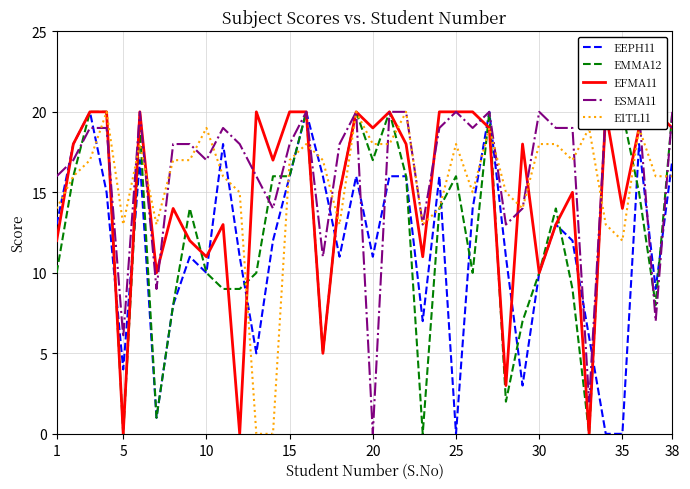

Which series ends up on top after the final intersection of EEPH11 and E1TL11?

EEPH11